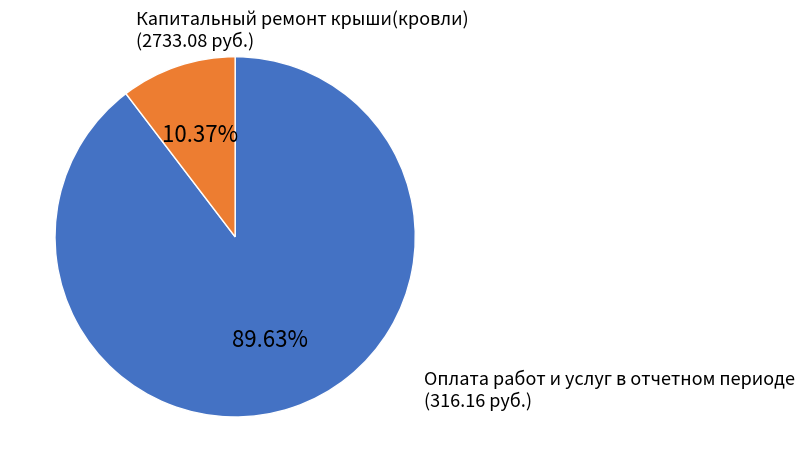

To the nearest percent, what is the difference between the largest and smallest slice percentages?

79%